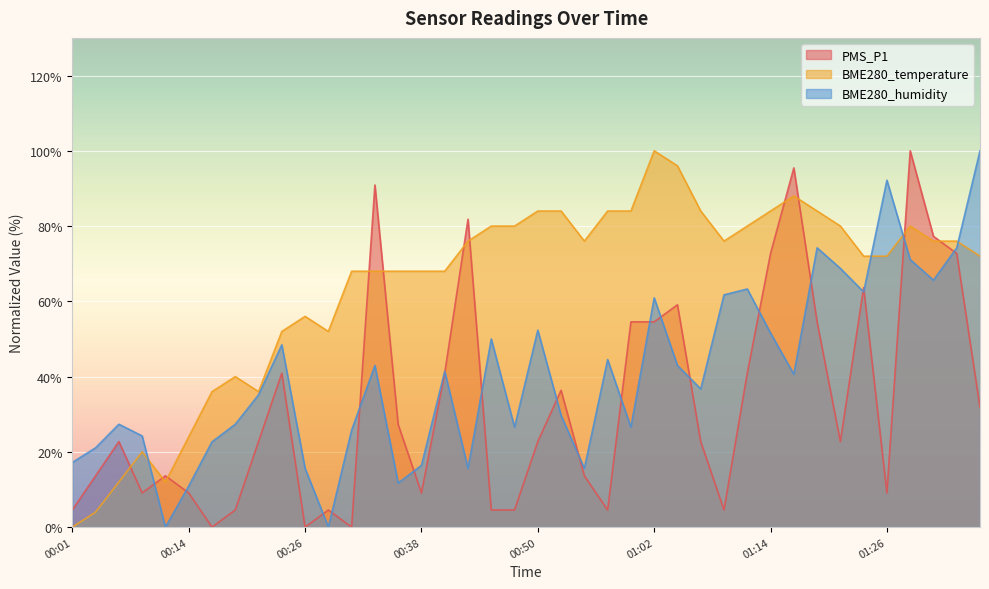

How many values in the PMS_P1 series exceed 22?

23